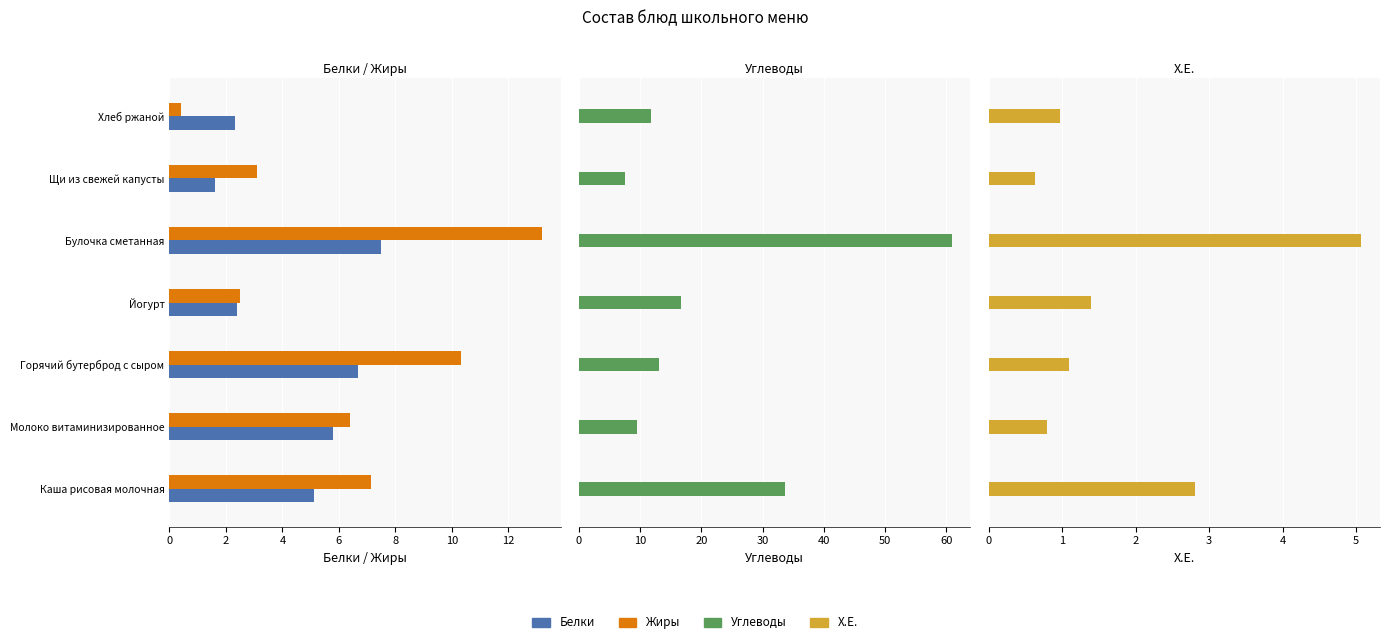

Which has a higher value, Щи из свежей капусты or Хлеб ржаной?

Хлеб ржаной